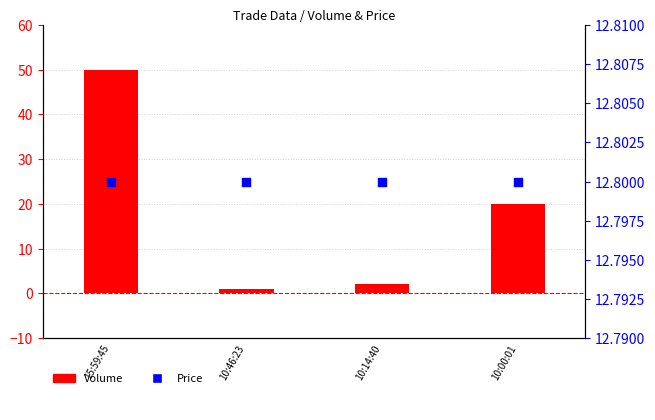

Which series reaches the minimum Y coordinate?

Volume